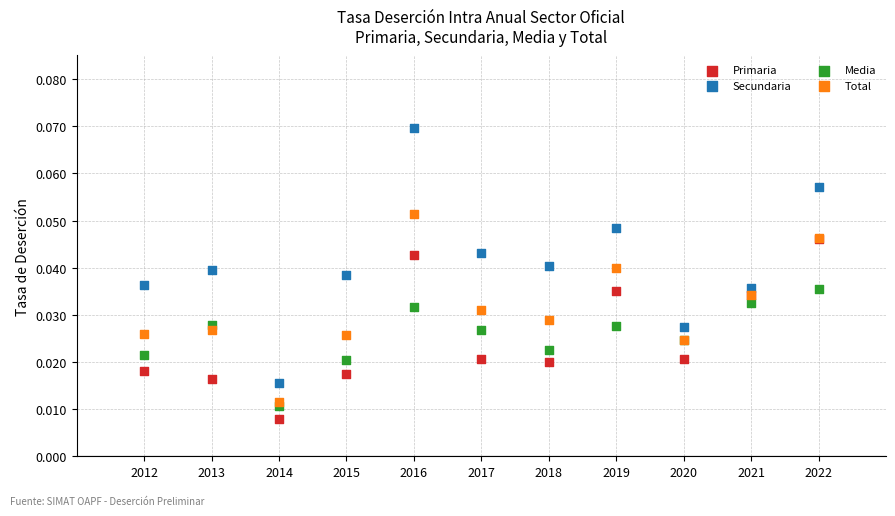

Which series contains the highest Y value?

Secundaria